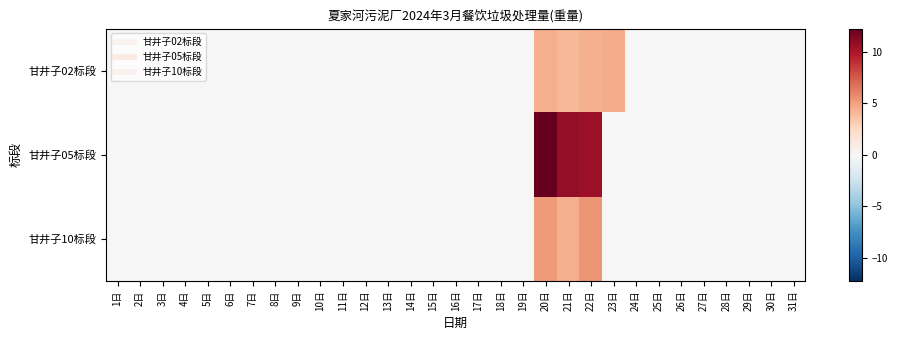

At how many categories does at least one series exceed 1?

4